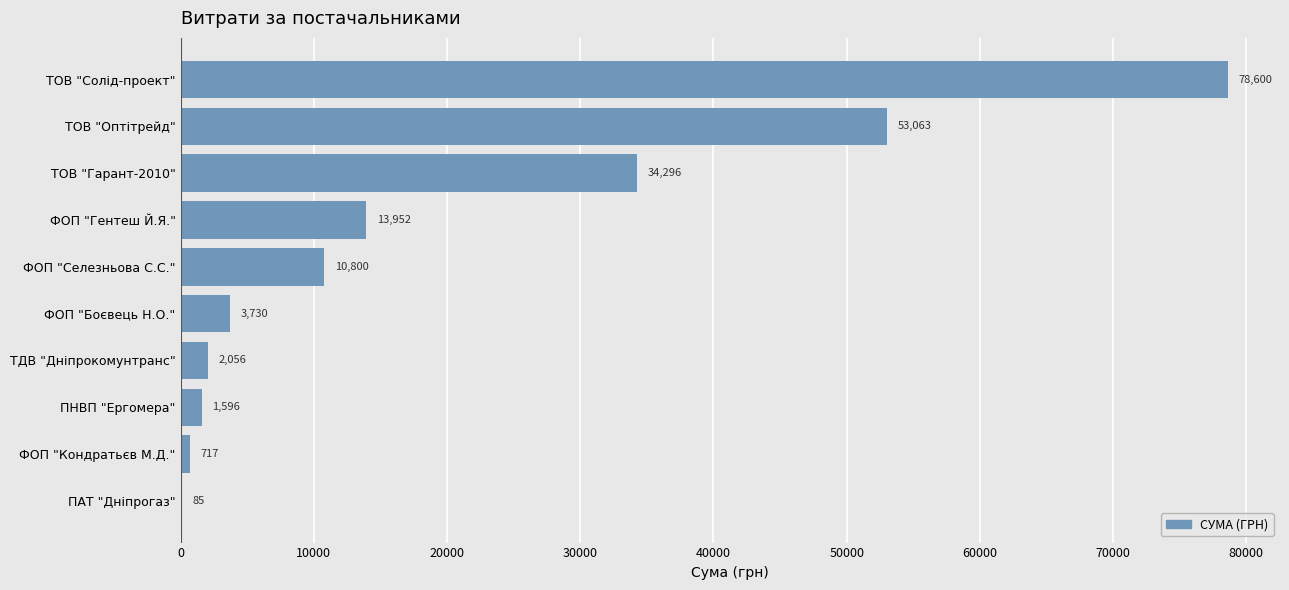

What is the greatest value displayed?

78600.0